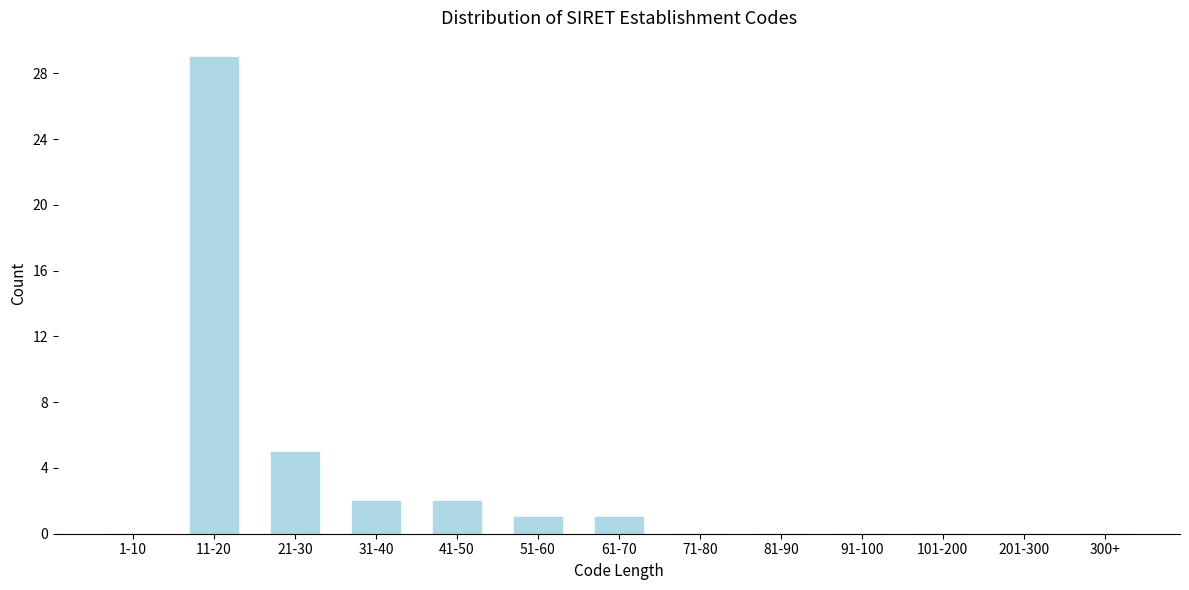

Reading left to right, list all the values displayed in this chart.

1-10=0	11-20=29	21-30=5	31-40=2	41-50=2	51-60=1	61-70=1	71-80=0	81-90=0	91-100=0	101-200=0	201-300=0	300+=0